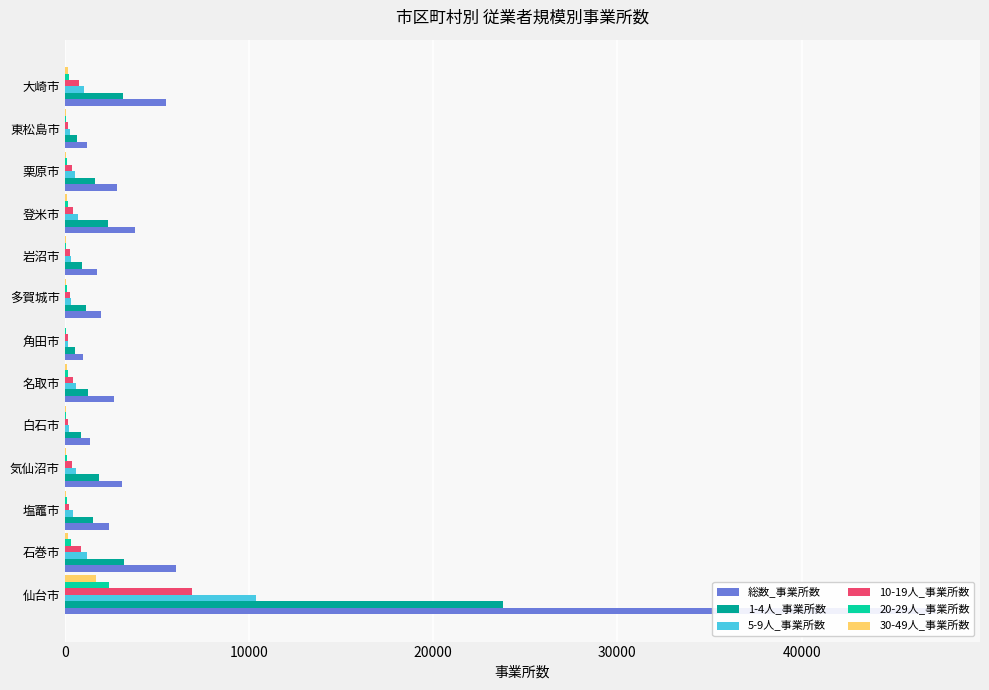

What is the difference between the second highest and minimum values in the 総数_事業所数 series?

5052